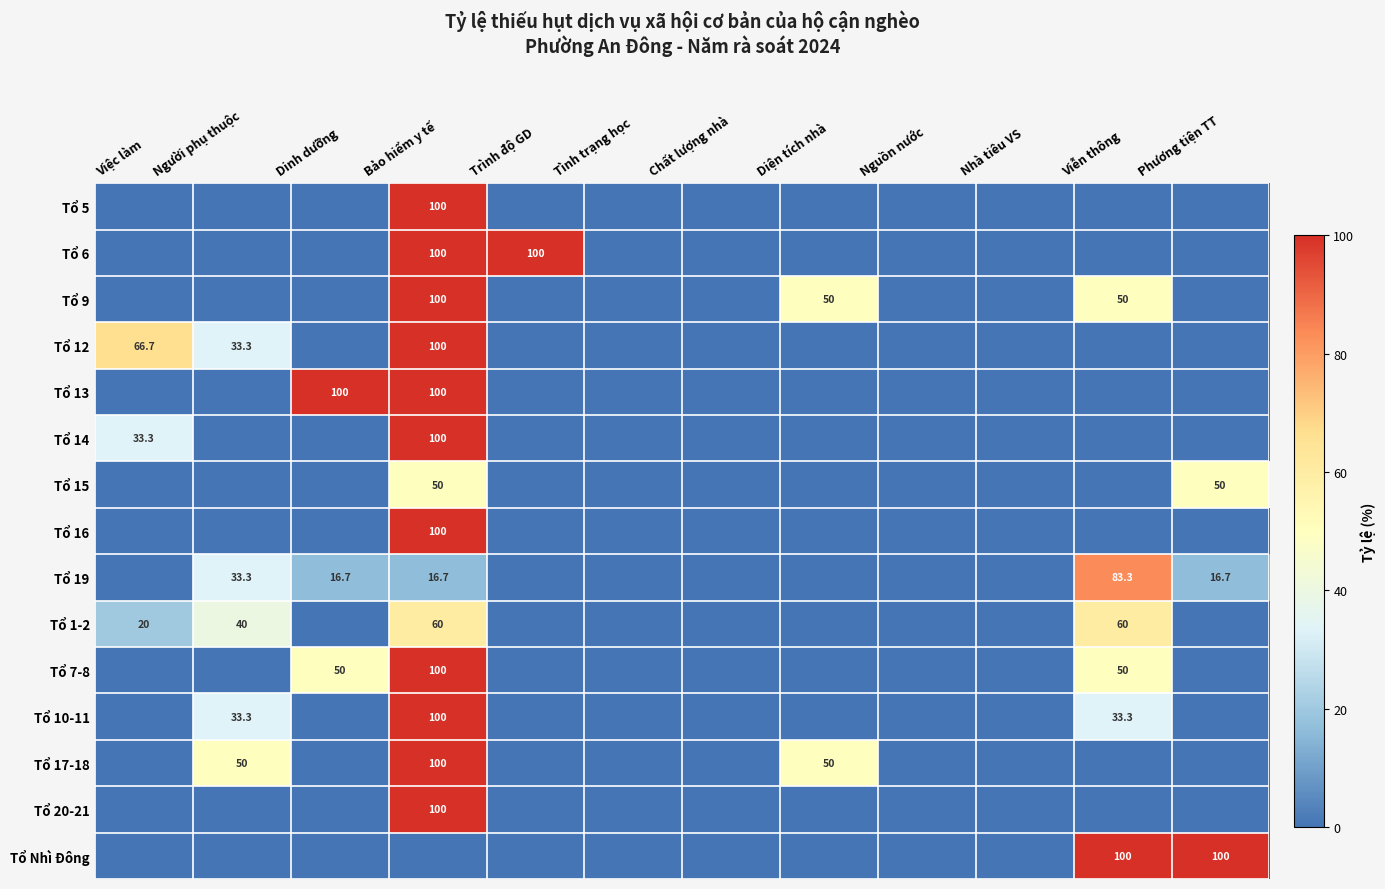

Is it true that Tổ 19 equals 16.7 at Phương tiện TT?

True